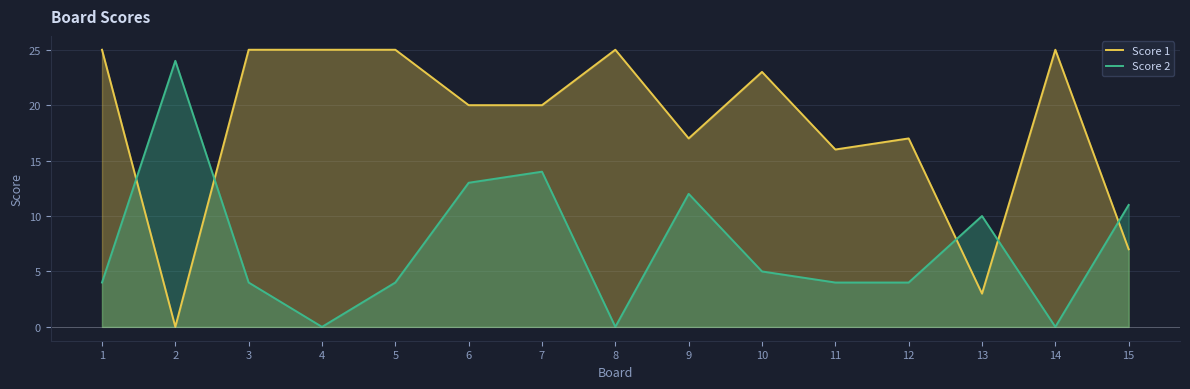

List the labels in order of Score 1 value, smallest first.

2, 13, 15, 11, 9, 12, 6, 7, 10, 1, 3, 4, 5, 8, 14